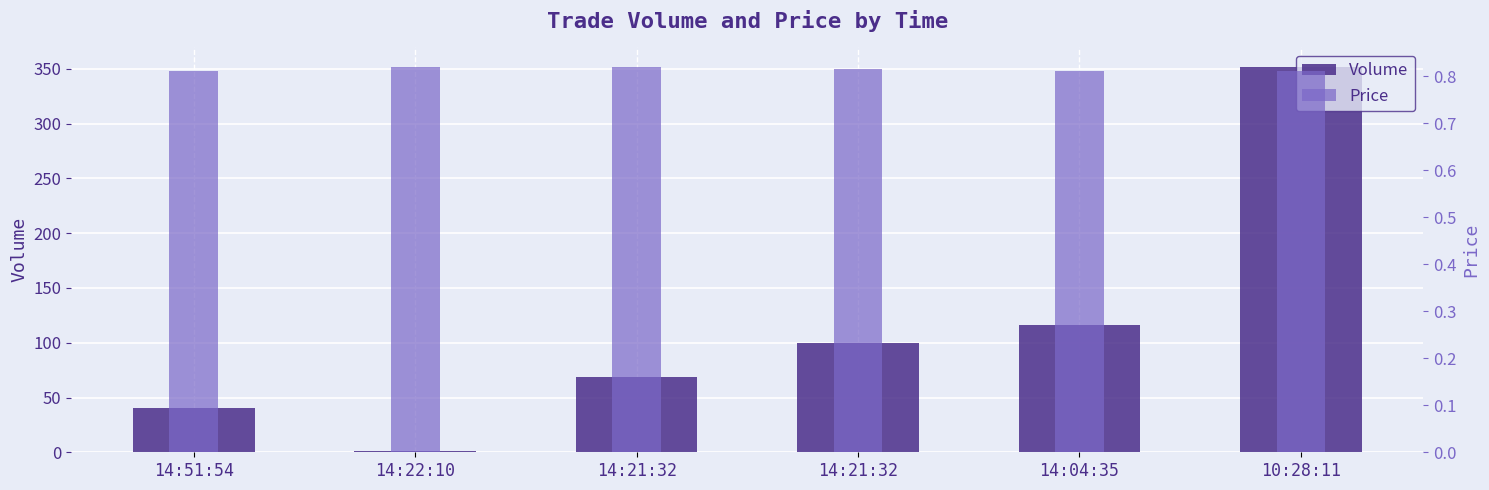

Does the chart contain any negative values?

No